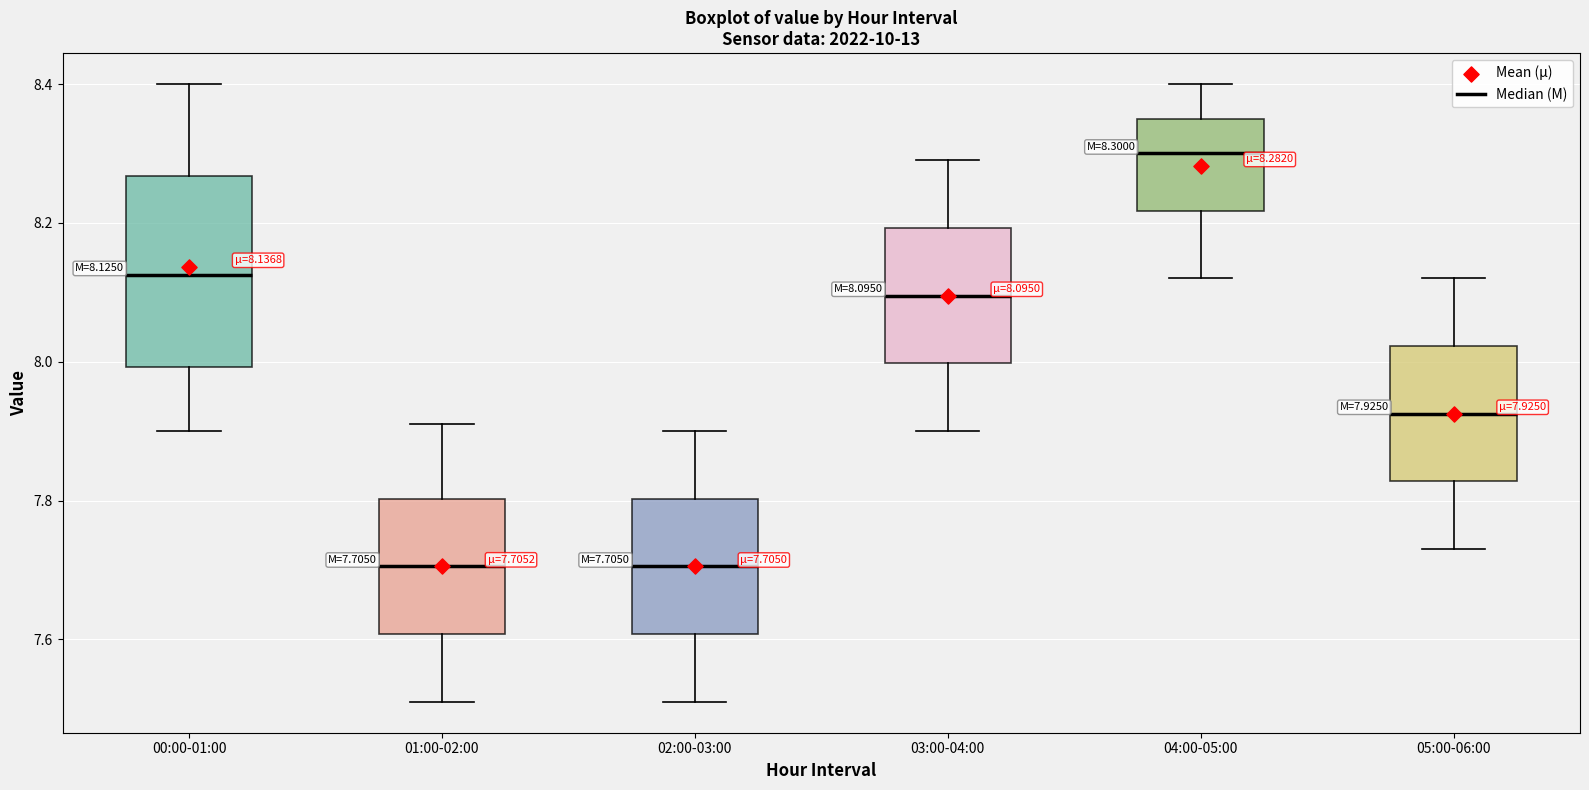

Which box has the highest median line?

04:00-05:00